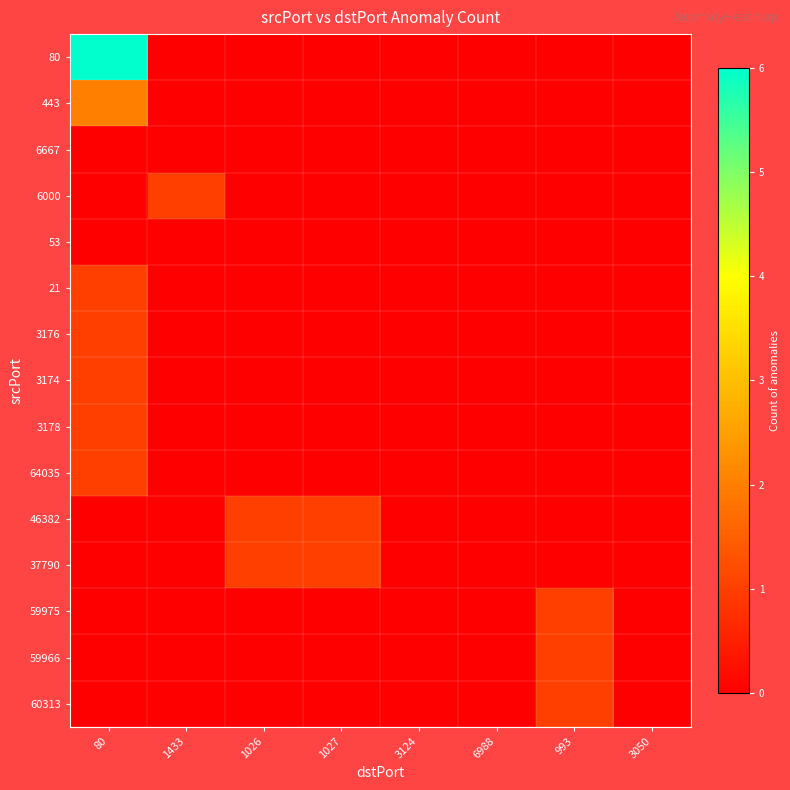

Is it true that 37790 equals 0 at 1433?

False